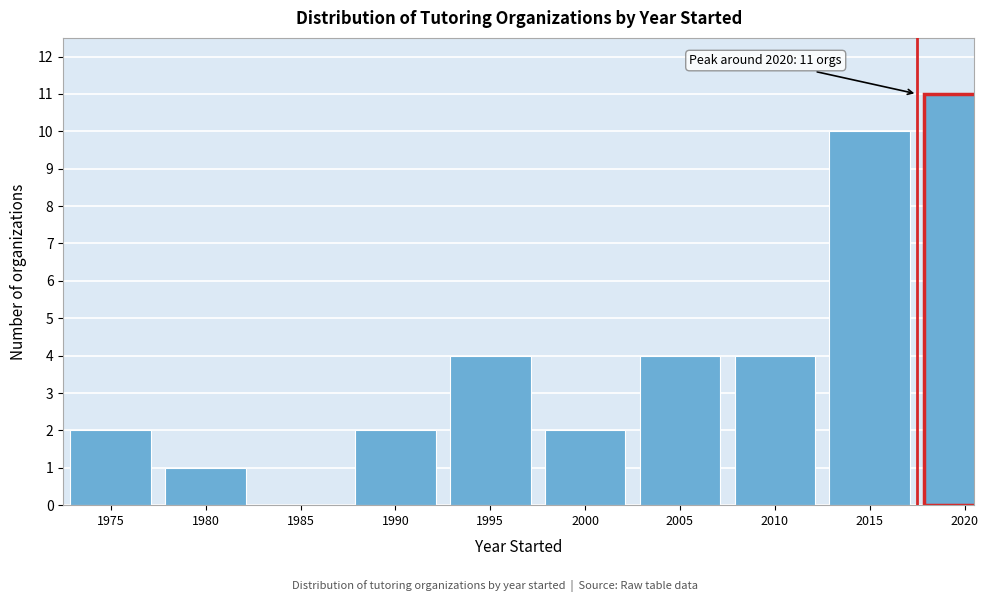

Reading left to right, transcribe all the data shown in this chart.

1975=2	1980=1	1985=0	1990=2	1995=4	2000=2	2005=4	2010=4	2015=10	2020=11